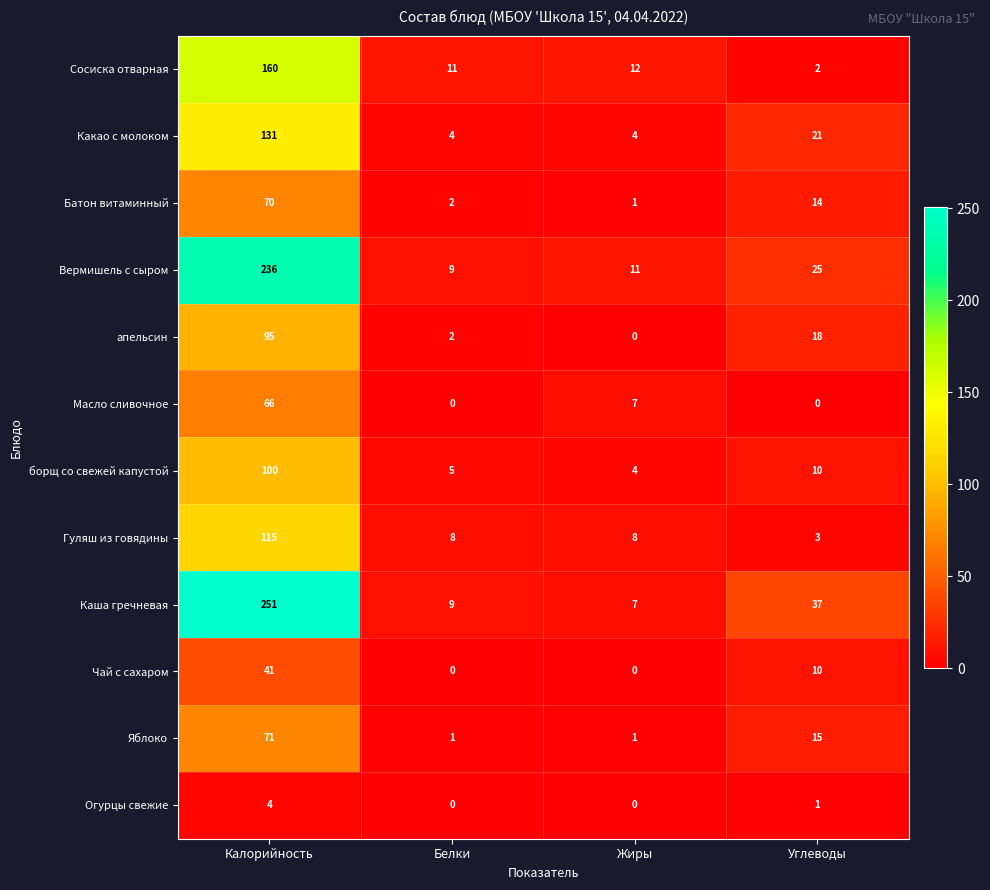

Count the Чай с сахаром values in the range 0 to 41.

4